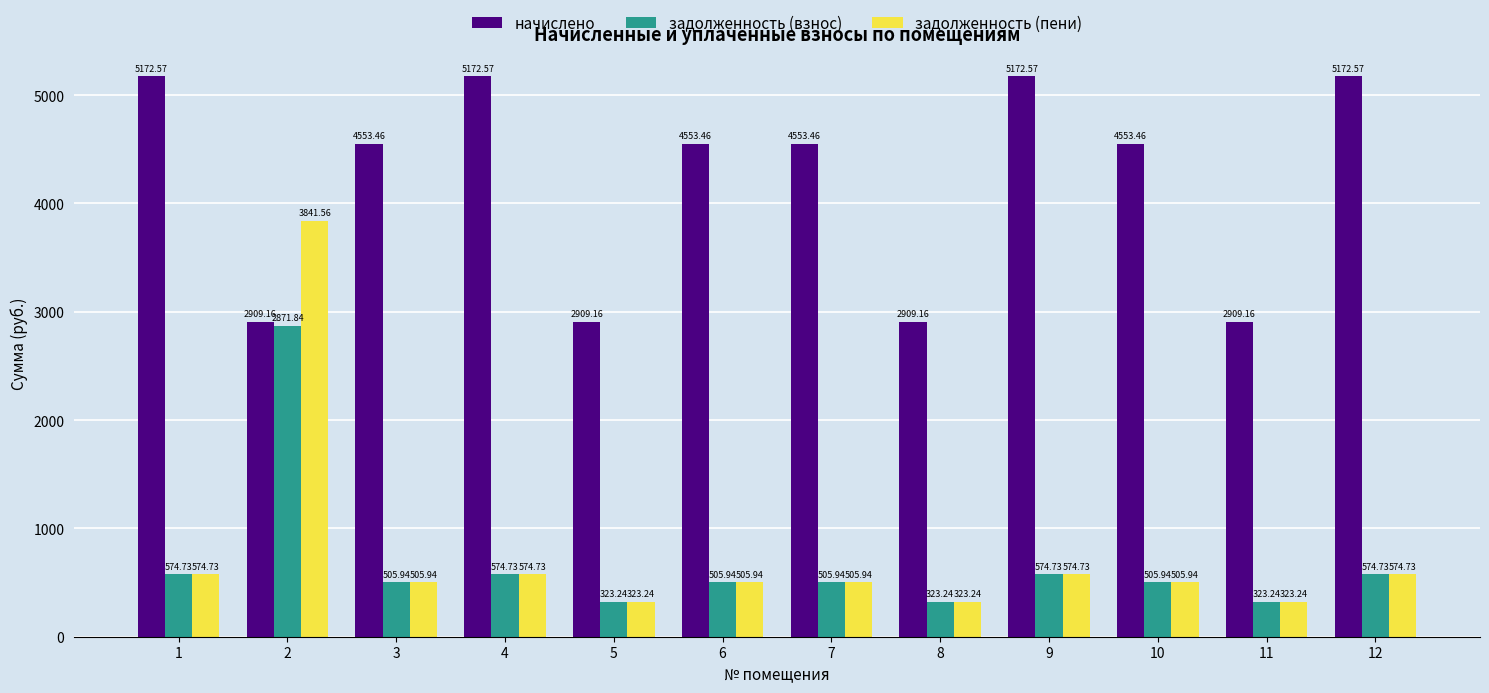

The задолженность (пени) series shows 825.6 at 9. True or false?

False